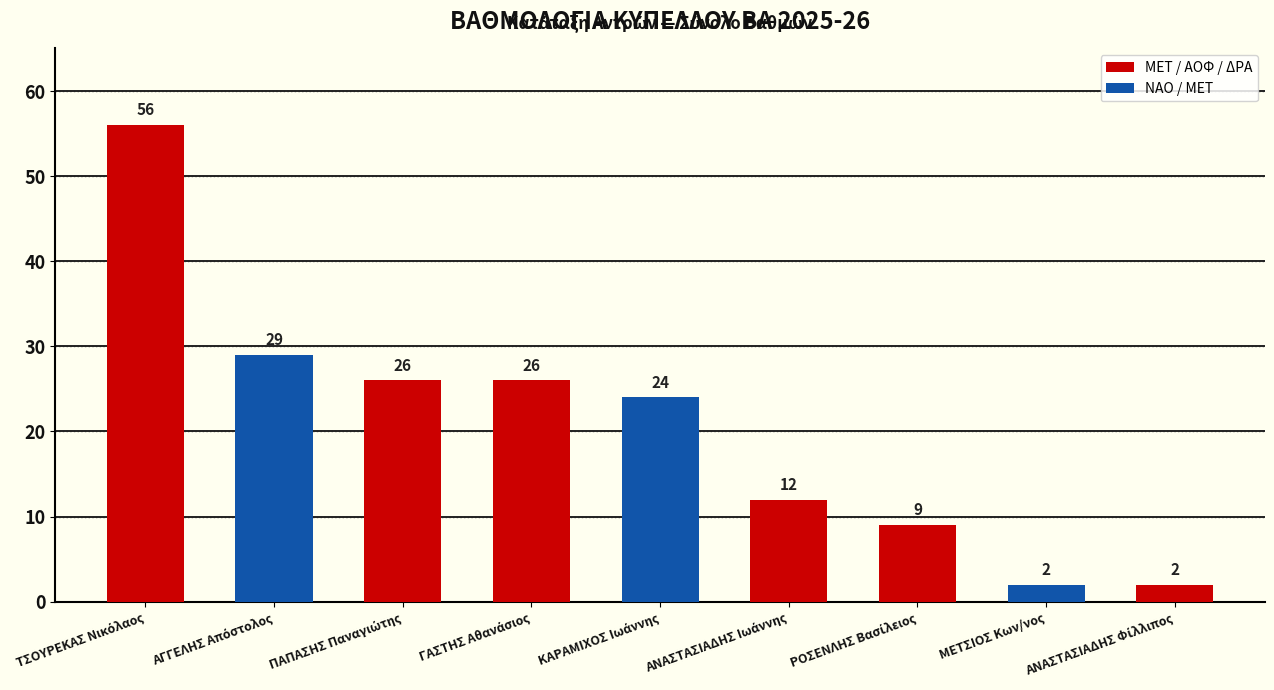

How many bars are there in total?

9